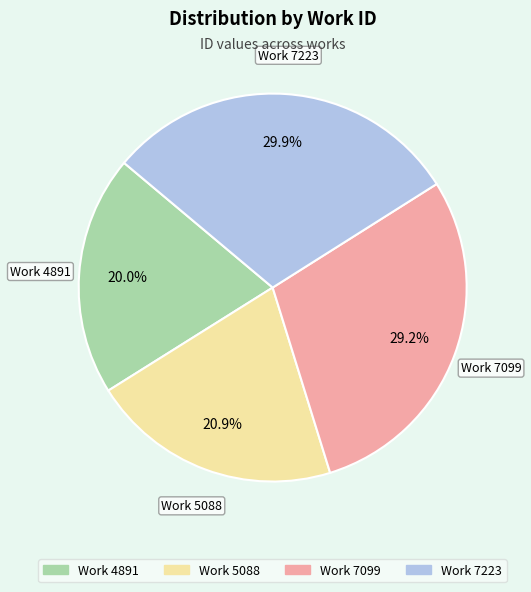

Does any single category account for the majority?

No